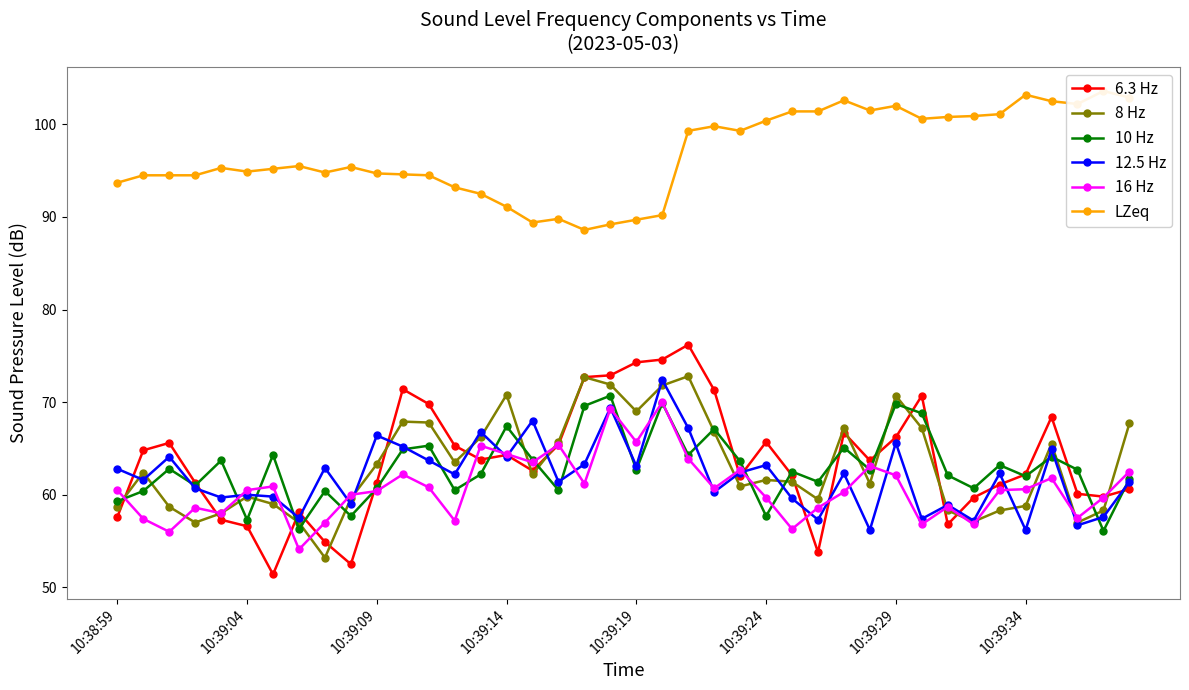

How many lines are shown in the chart?

6